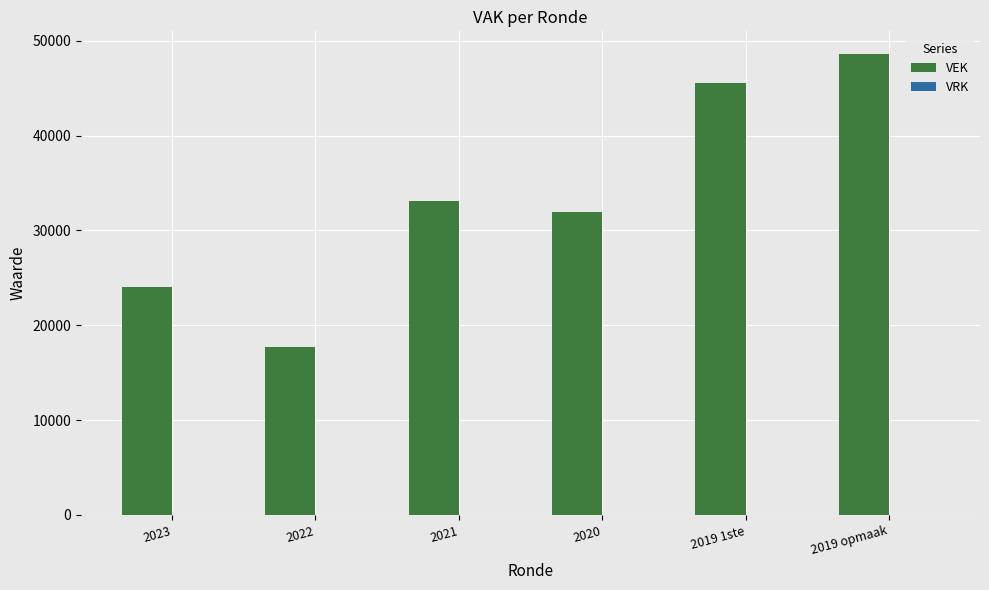

What is the average value?

33478